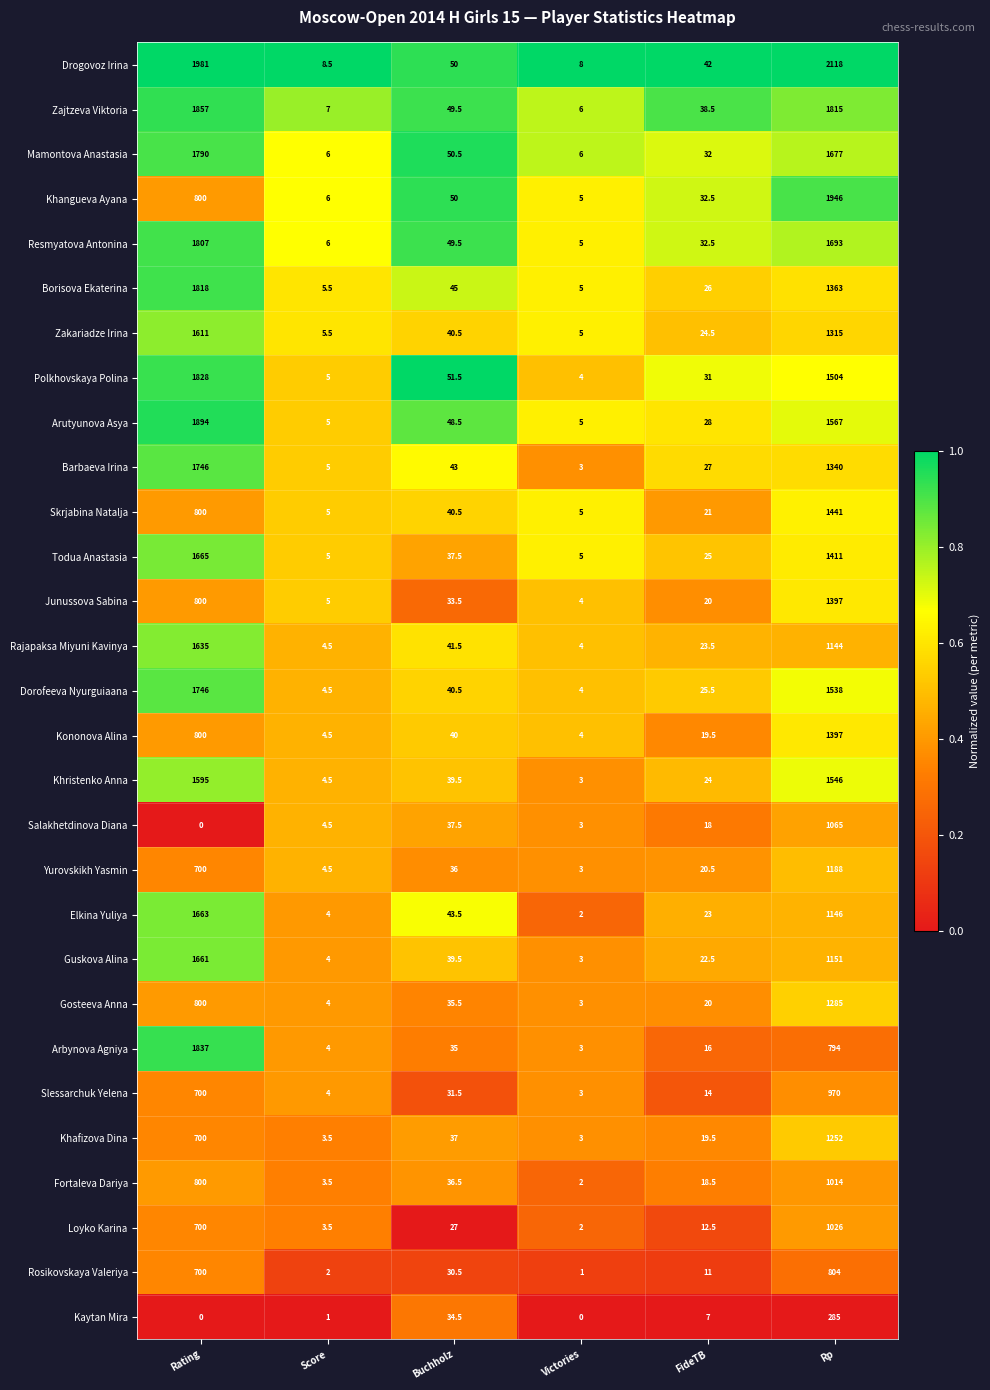

Which category has the lowest value in the Khafizova Dina series?

Victories